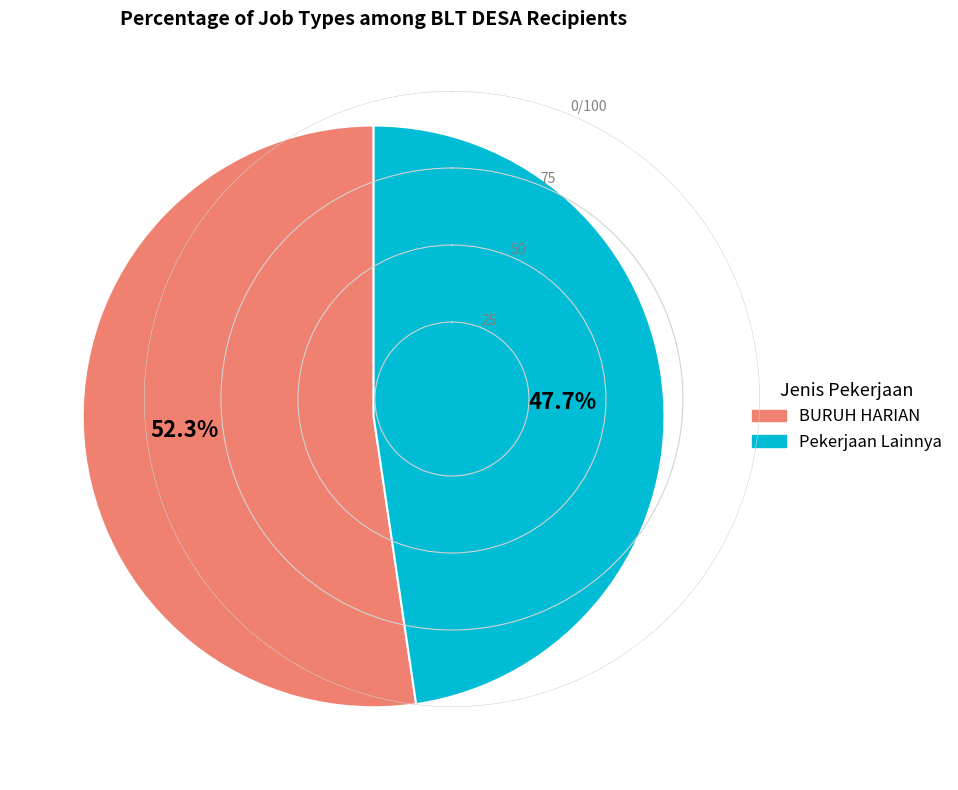

Is there any slice that represents more than half of the pie?

Yes